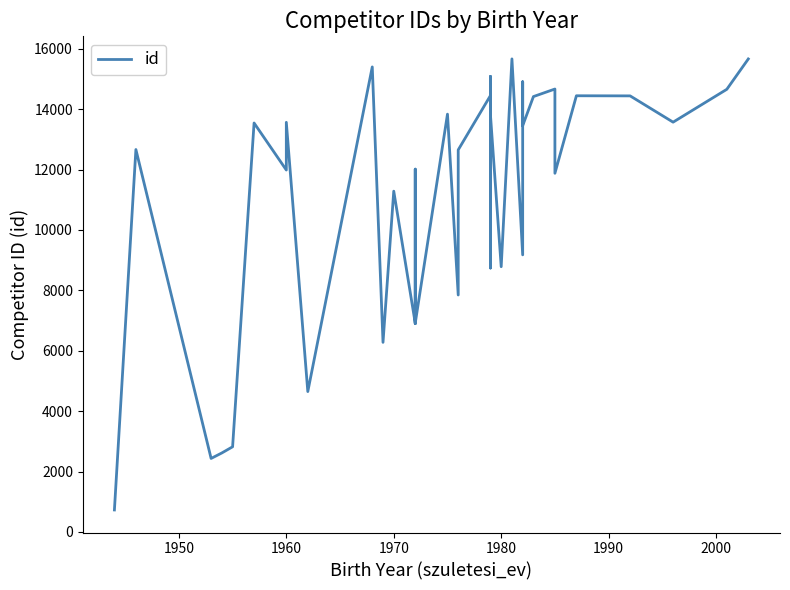

Reading right to left, transcribe all the data shown in this chart.

15663	14658	13570	14440	14444	11877	14667	14417	14417	13453	14907	9176	15665	8784	13812	15085	8740	14451	12652	7847	7847	13835	6914	12015	6898	6914	11285	6279	15399	4649	13565	11985	13542	13542	2821	2821	2617	2435	12664	729